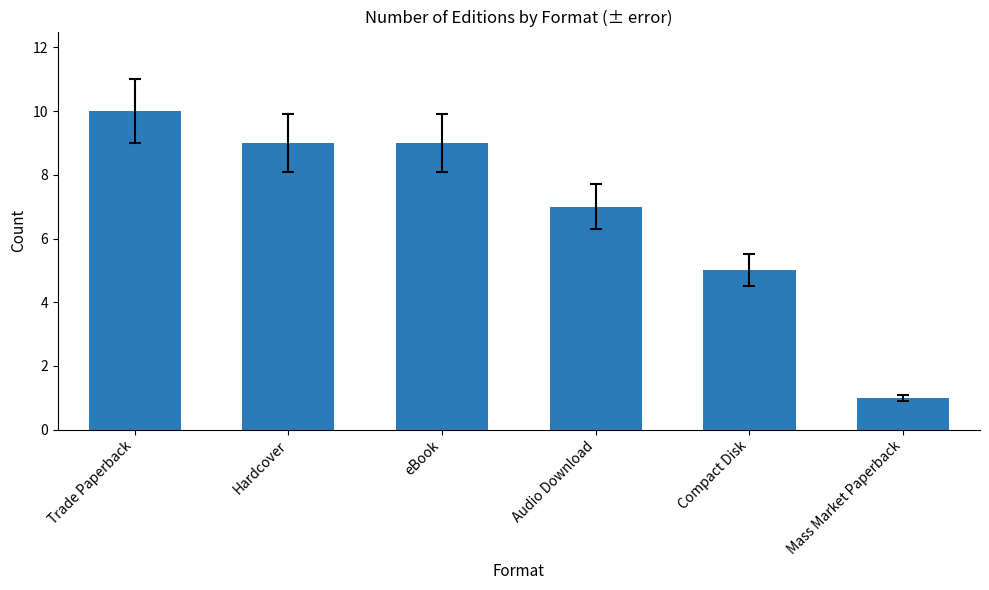

Reading left to right, transcribe all the data shown in this chart.

10	9	9	7	5	1